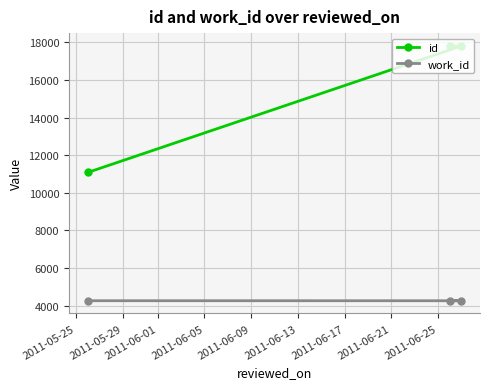

How many lines are shown in the chart?

2